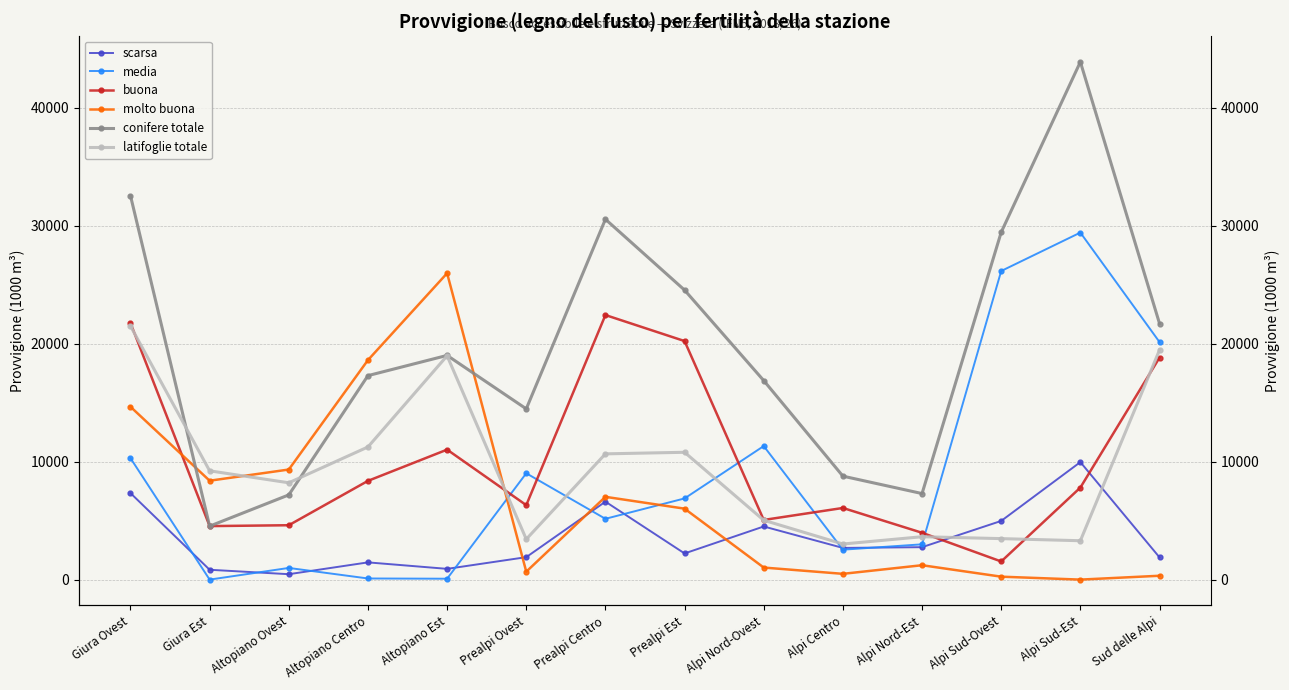

What is the sum of all scarsa values?

48497